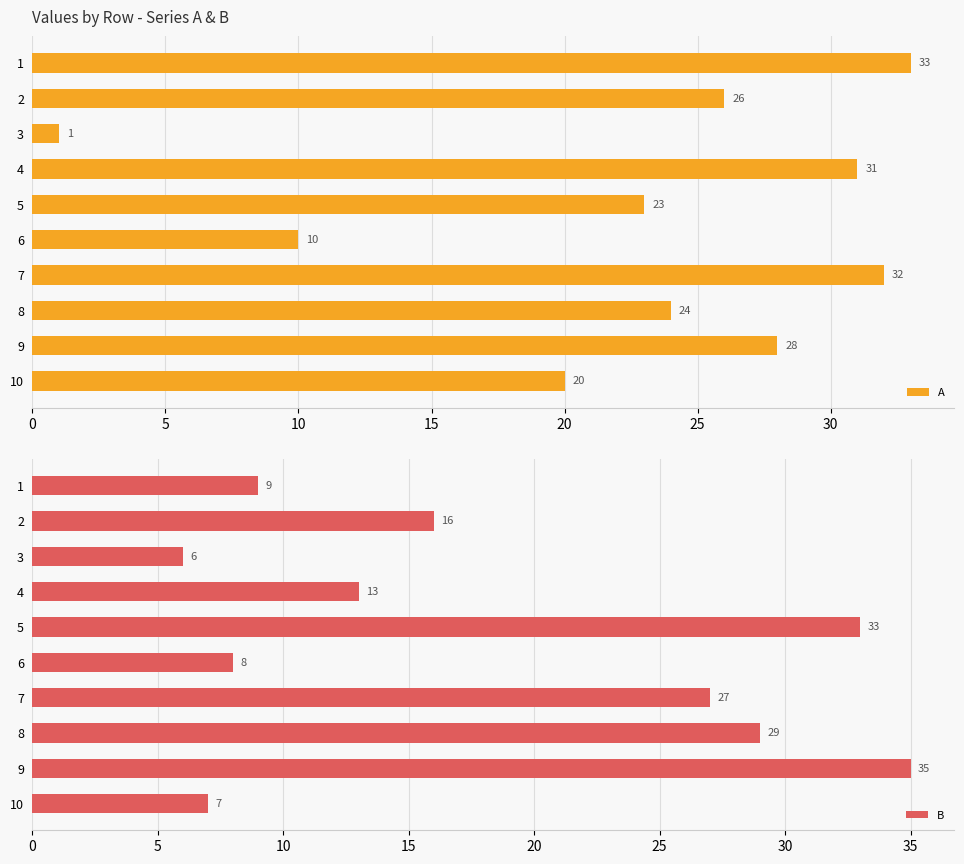

What is the difference between the maximum and minimum values in the A series?

32